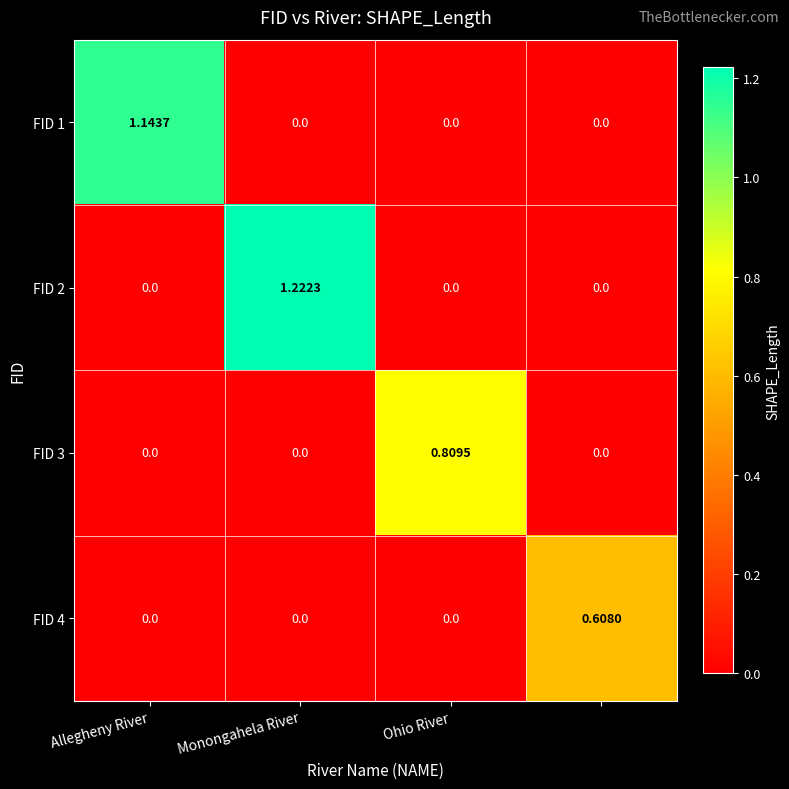

Reading left to right, transcribe all the data shown in this chart.

FID 1: 1.1	0.0	0.0	0.0
FID 2: 0.0	1.2	0.0	0.0
FID 3: 0.0	0.0	0.8	0.0
FID 4: 0.0	0.0	0.0	0.6